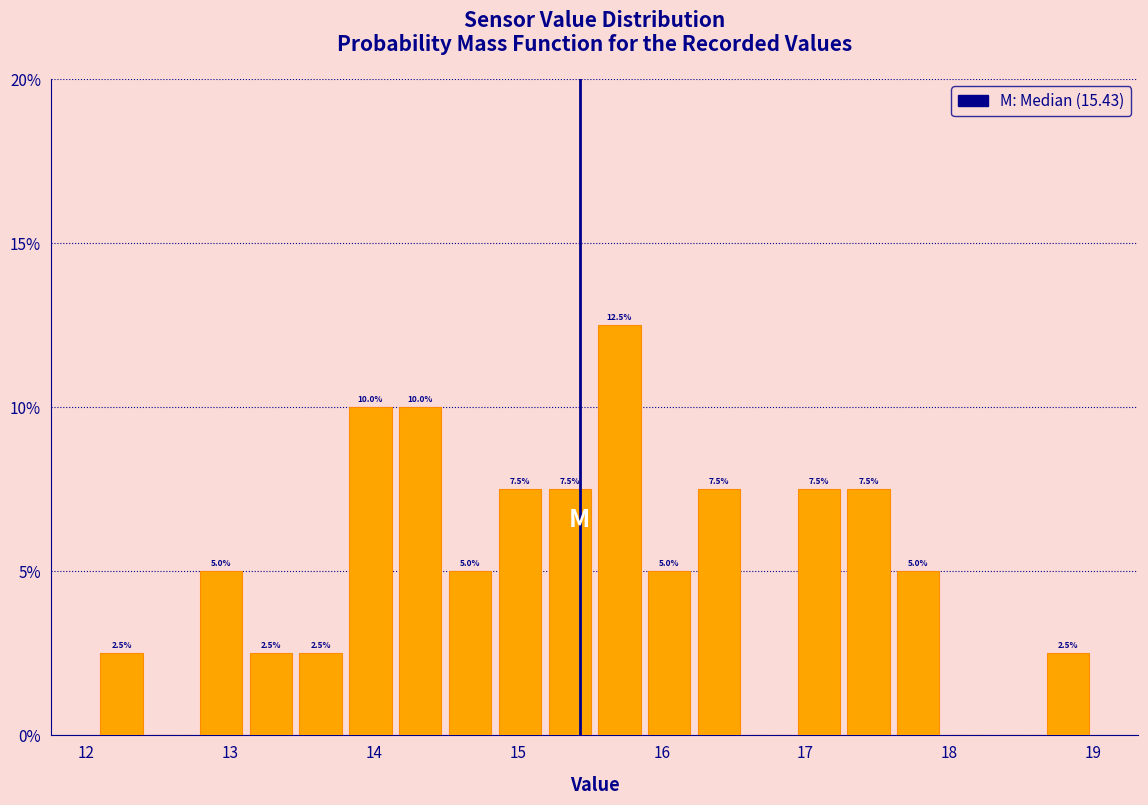

Read against the x-axis, roughly where is the centre of the tallest bar?

15.7